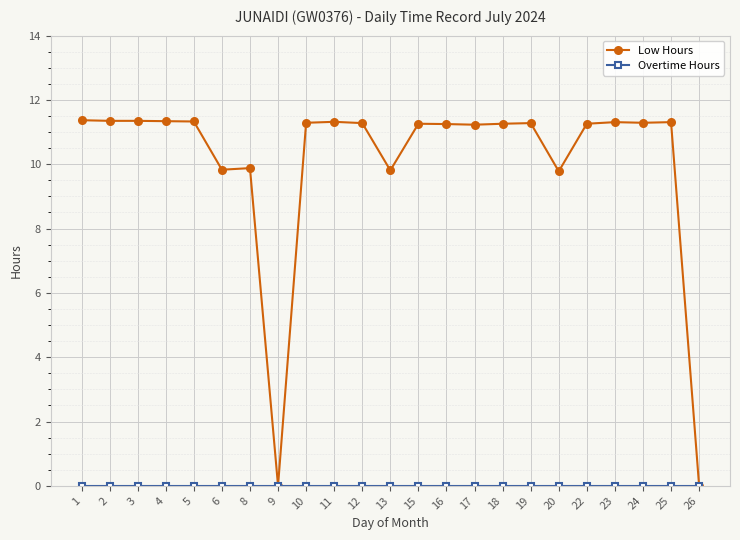

The Low Hours series shows 11.3 at 2. True or false?

True